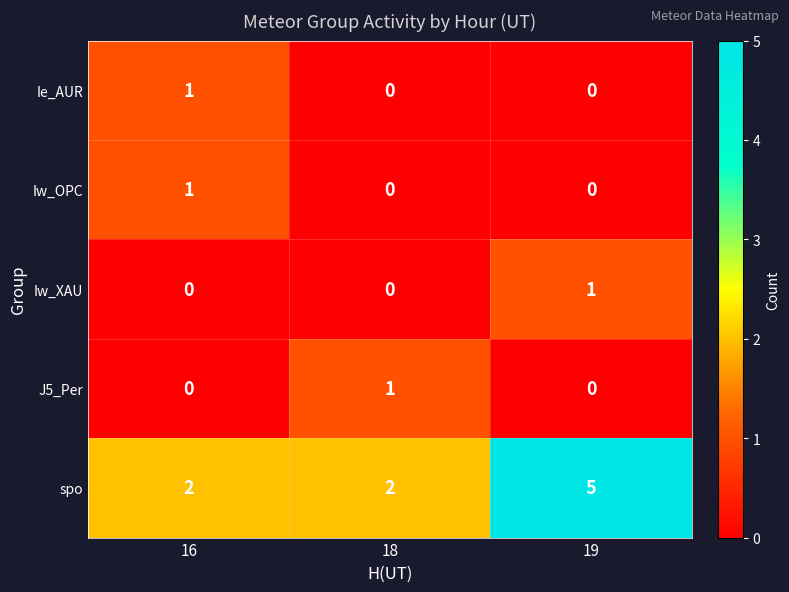

Which series has the largest range (max minus min)?

spo